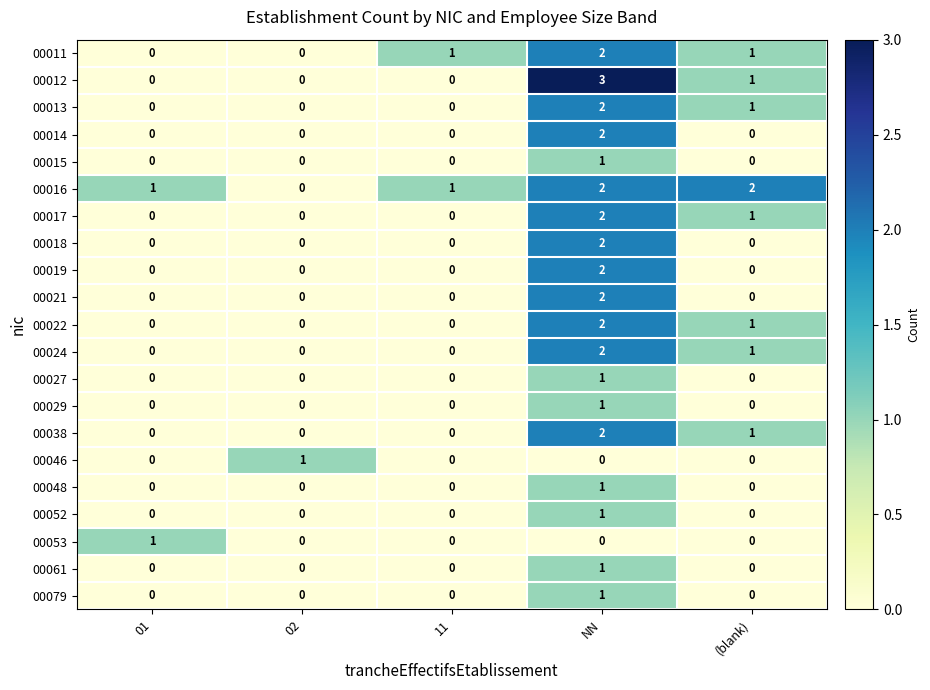

The value of 00079 at 01 is 0. True or false?

True